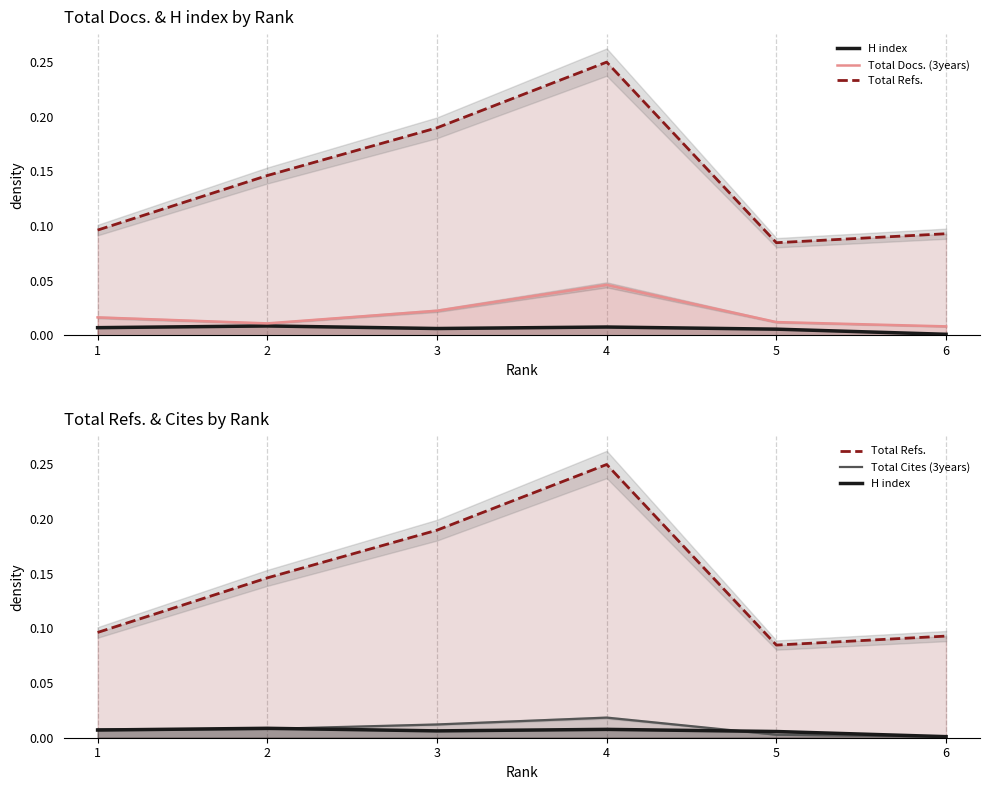

How many categories are shown in the chart?

6